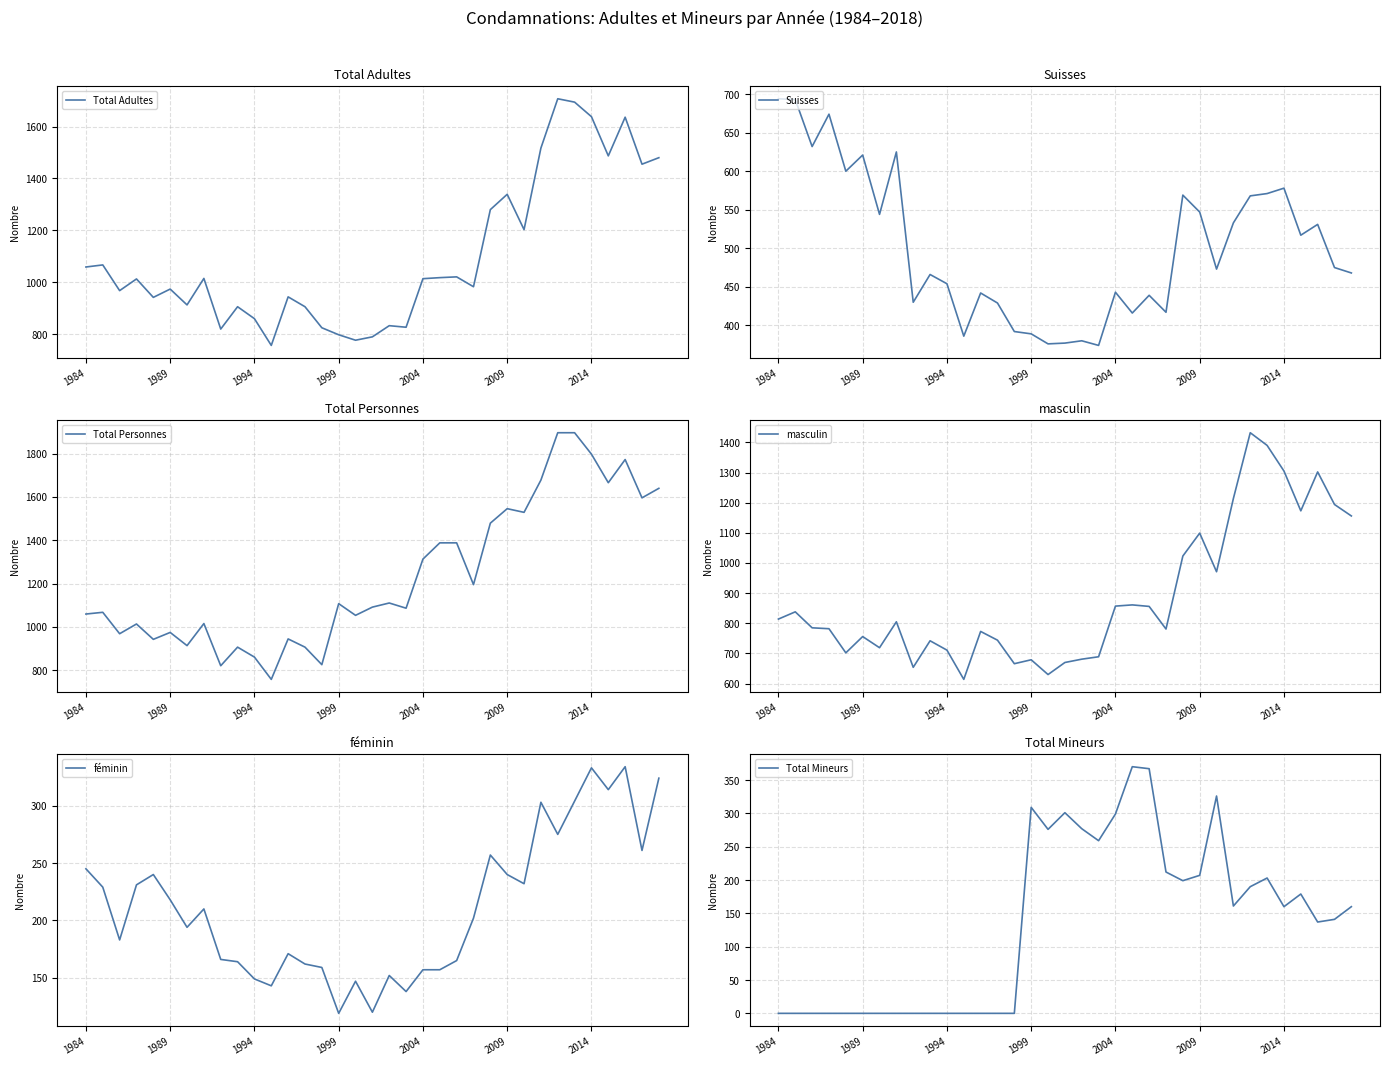

Does the chart have visible grid lines?

Yes